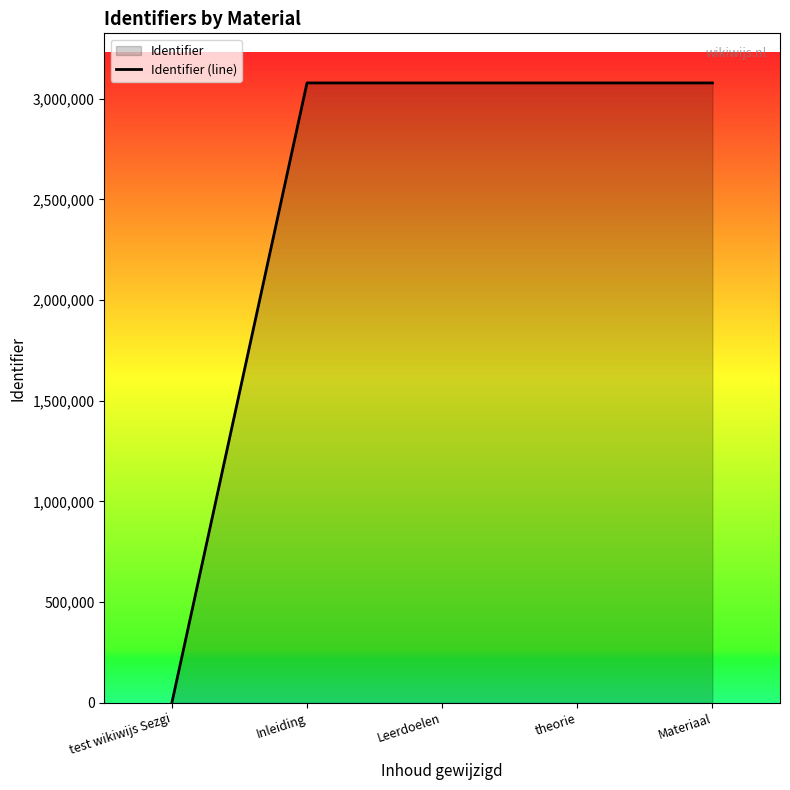

How many lines are shown in the chart?

1